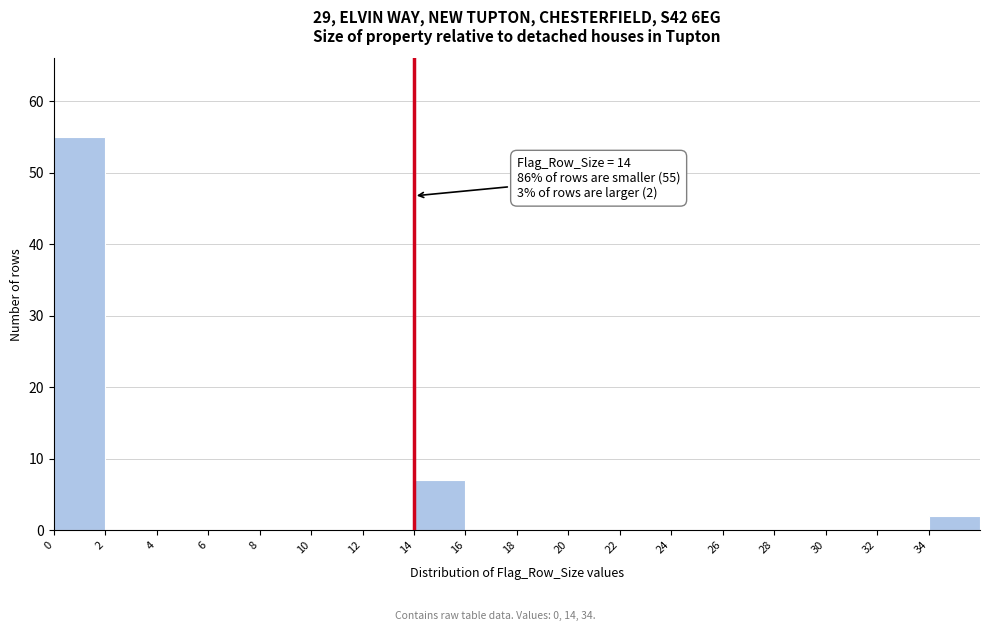

Which range on the x-axis has the tallest bar?

0 to 2